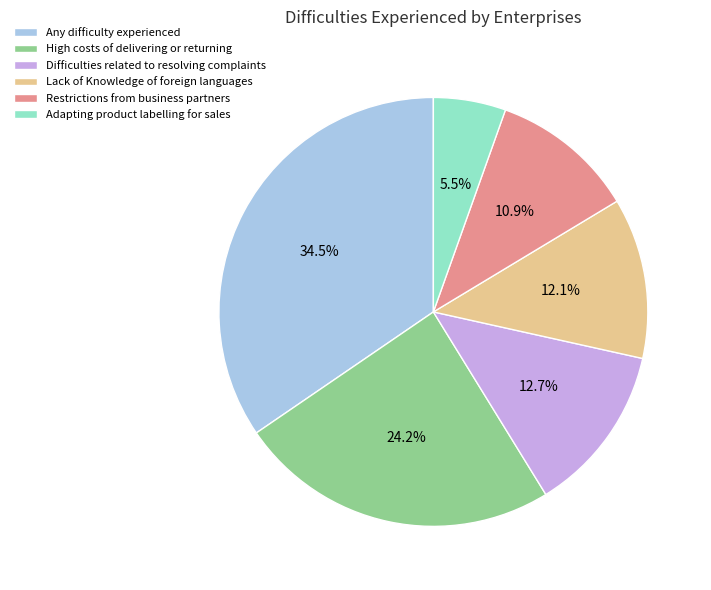

Does Difficulties related to resolving complaints represent more than half of the total?

No